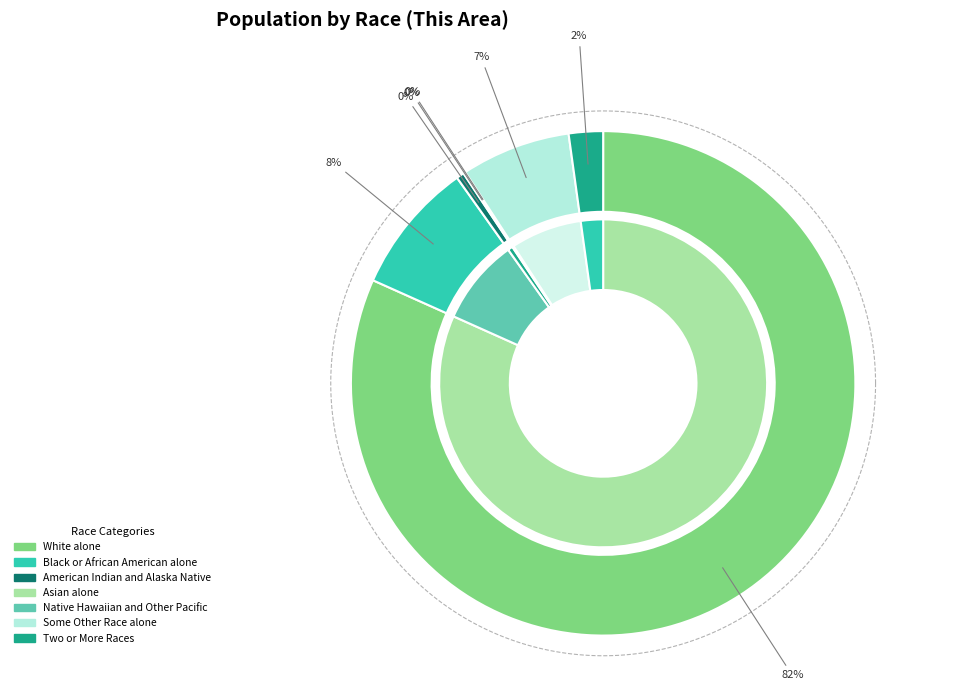

Which slice is the largest?

White alone